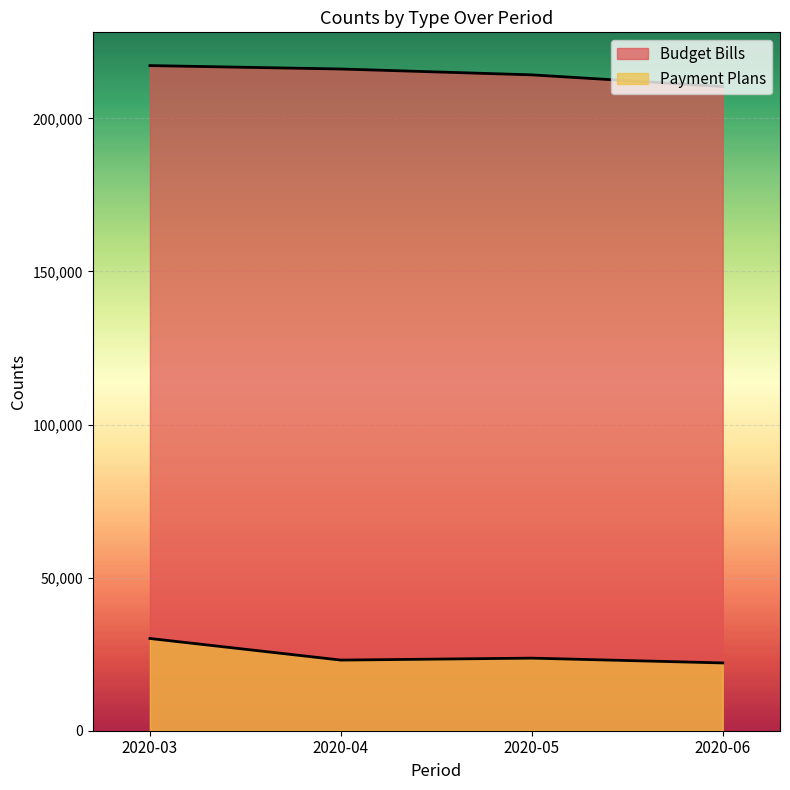

Is it true that Budget Bills equals 210398 at 2020-06?

True